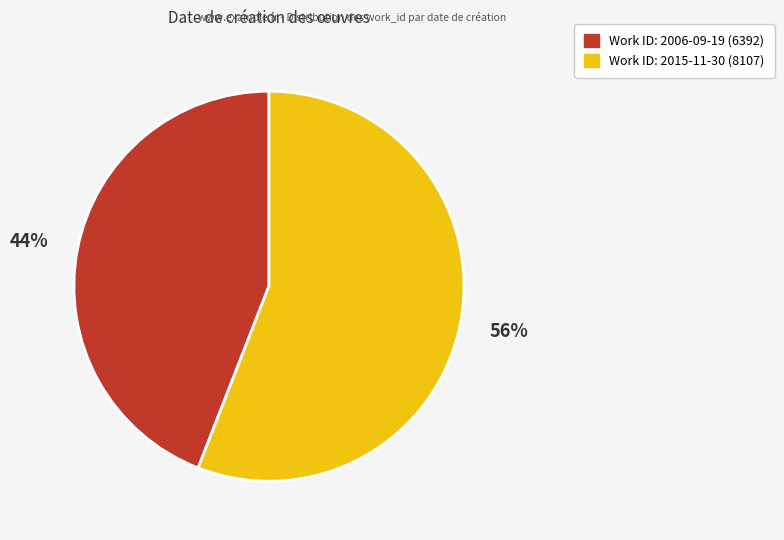

Does any single category account for the majority?

Yes